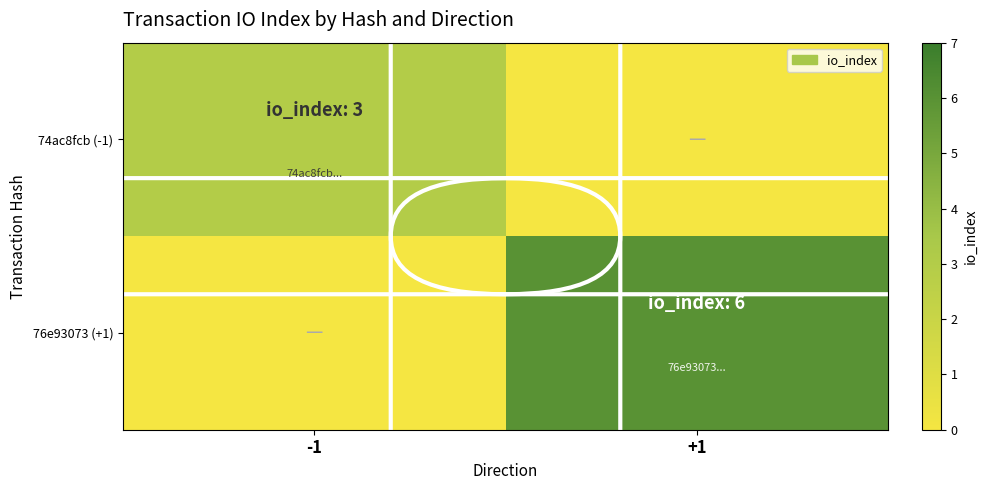

How many series are shown in this chart?

2